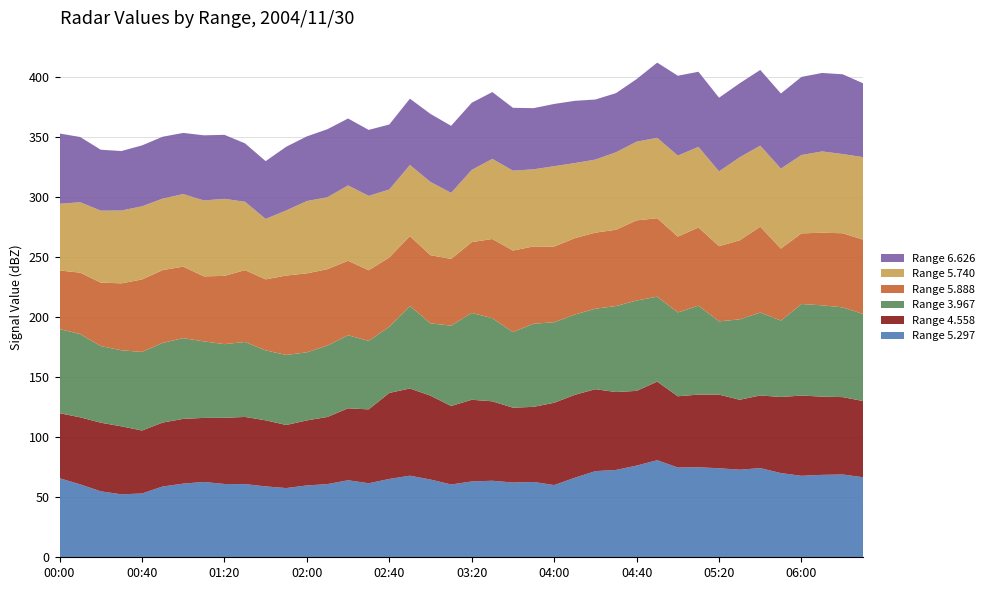

Reading right to left, extract all data points from this chart.

5.297: 66.6	68.9	68.6	67.8	70.1	74.2	72.9	74.1	74.9	74.7	80.8	76.3	72.7	71.7	66.2	60.1	62.7	62.2	63.7	63.1	60.6	64.7	67.9	65.2	61.6	64.1	60.9	59.8	57.6	59.0	60.9	61.0	62.7	61.3	58.9	53.1	52.4	54.9	60.7	65.8
4.558: 63.4	64.4	65.1	66.8	63.3	60.5	58.2	61.3	60.5	59.3	65.4	62.2	64.8	68.2	69.0	68.5	62.5	62.3	66.1	68.0	65.3	69.8	72.6	71.6	61.5	59.9	55.9	54.1	52.5	55.0	55.9	55.1	53.3	53.9	53.2	52.4	56.6	57.1	55.8	54.1
3.967: 72.5	74.7	76.0	76.2	63.6	69.0	66.9	61.0	74.0	69.8	70.7	75.2	71.6	67.0	66.8	67.0	69.2	62.9	69.2	72.3	66.9	60.2	68.7	55.1	57.0	60.8	59.4	56.7	58.3	58.2	62.4	61.3	63.7	67.2	66.3	65.4	63.3	63.8	69.3	70.0
5.888: 61.8	61.7	60.4	58.8	59.9	71.4	65.8	62.5	65.1	63.1	65.3	66.7	63.5	63.3	63.6	63.0	64.3	67.9	65.9	58.9	55.5	56.7	58.1	57.6	58.8	62.0	63.6	65.7	66.1	59.1	59.8	56.8	54.1	59.5	60.6	60.3	55.7	52.8	51.1	48.8
5.740: 68.7	65.9	67.7	65.2	66.6	67.5	69.1	62.3	67.1	67.4	66.9	65.5	64.5	60.8	62.5	66.9	64.2	66.5	66.7	60.1	55.0	61.0	59.2	56.6	61.9	62.7	59.9	60.2	54.2	50.3	56.9	64.1	63.2	60.4	59.5	60.9	60.6	59.9	58.6	55.5
6.626: 61.4	66.4	65.3	65.0	62.5	63.0	61.6	61.3	62.5	66.5	62.6	52.1	49.2	50.0	51.8	51.8	50.9	52.3	55.6	55.9	55.8	56.6	55.2	54.1	54.9	55.7	56.6	53.8	53.0	48.1	48.6	53.3	54.2	50.9	51.5	50.7	49.5	50.7	54.3	58.5